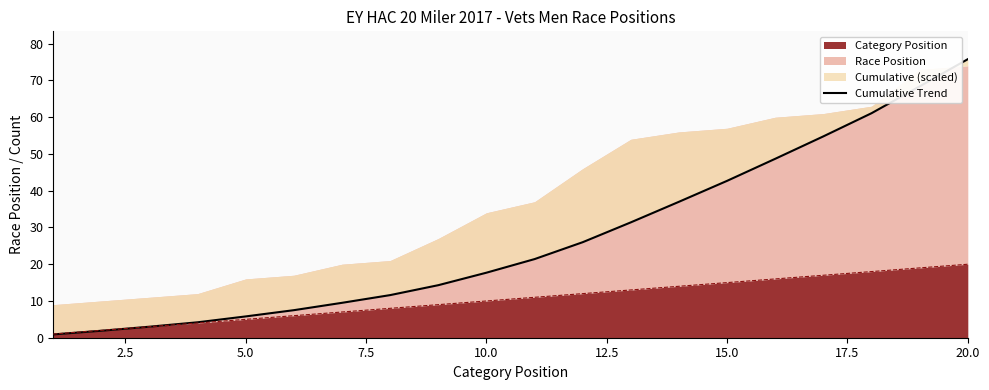

Reading left to right, extract all data points from this chart.

0.9	1.9	3.0	4.2	5.8	7.5	9.5	11.6	14.3	17.7	21.4	26.0	31.4	37.0	42.7	48.7	54.8	61.1	68.4	75.8